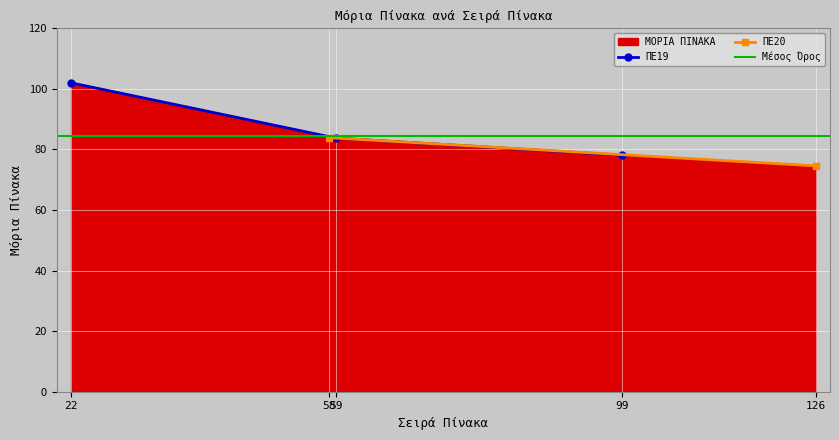

Reading left to right, list all the values displayed in this chart.

22=102.0	58=83.9	59=83.8	99=78.1	126=74.6